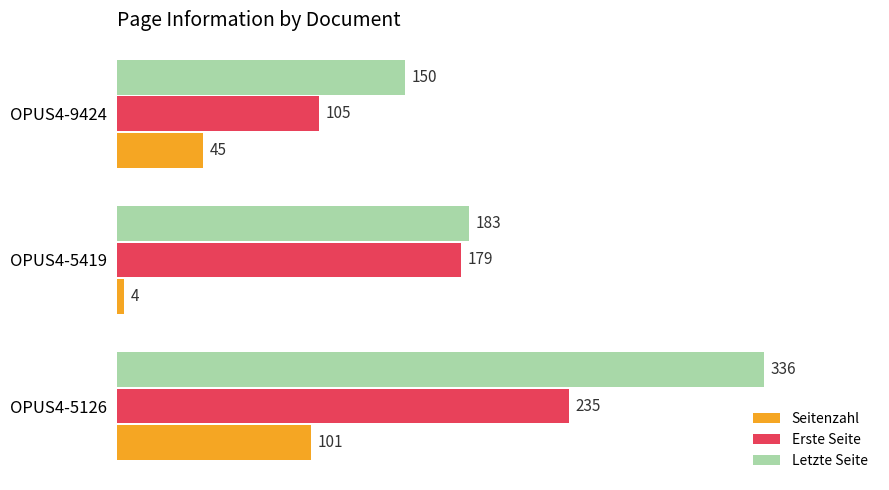

Count the number of data series in this chart.

3